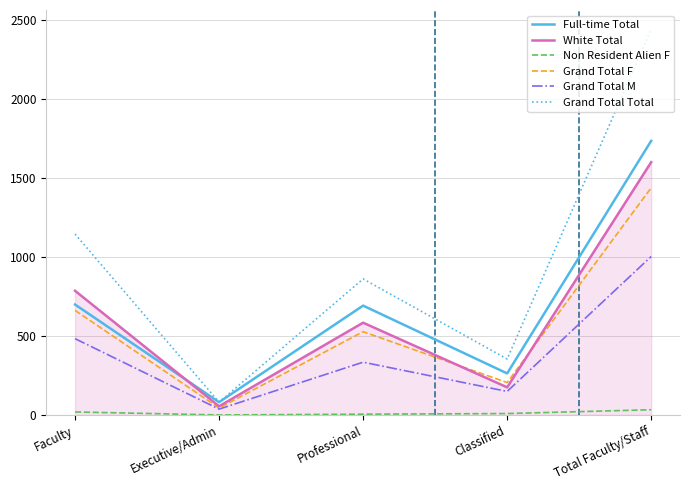

True or false: Non Resident Alien F and White Total cross at least once.

False